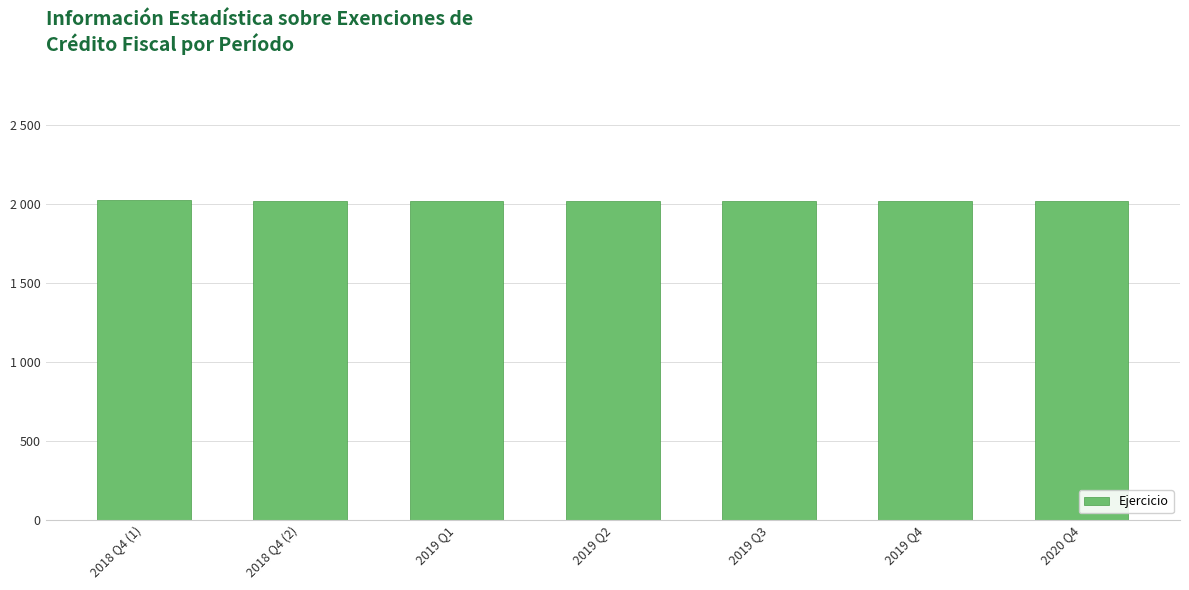

Does the chart contain any negative values?

No